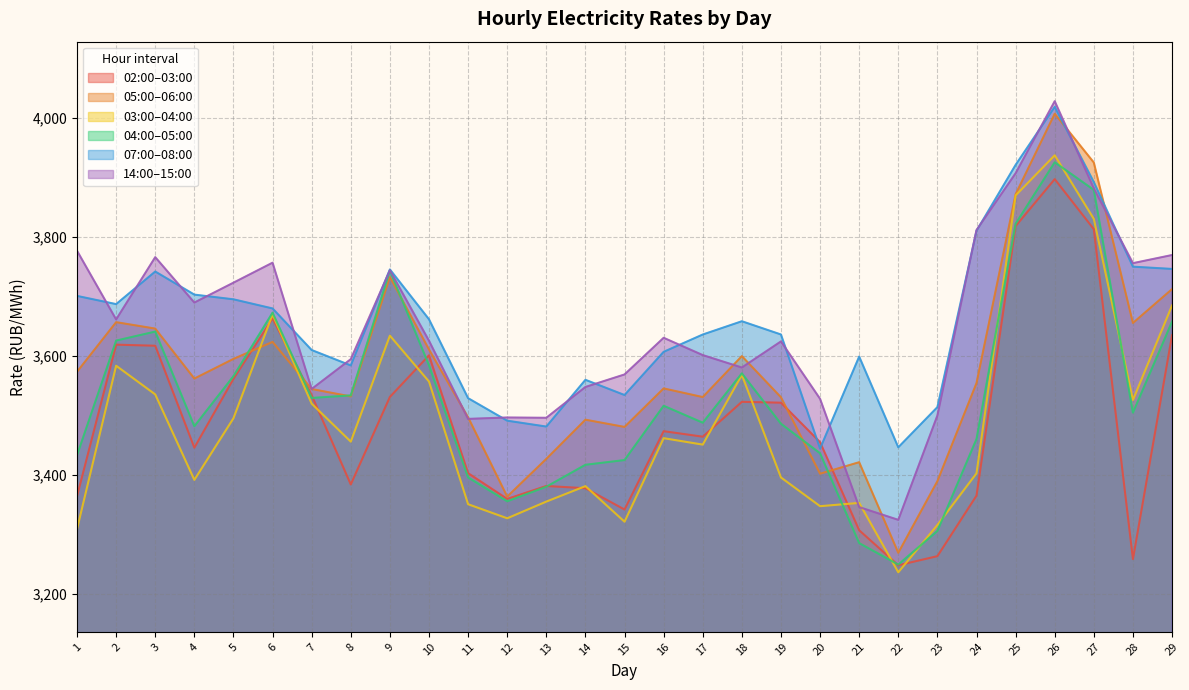

Where is col_3 nearest to the value 3572?

5